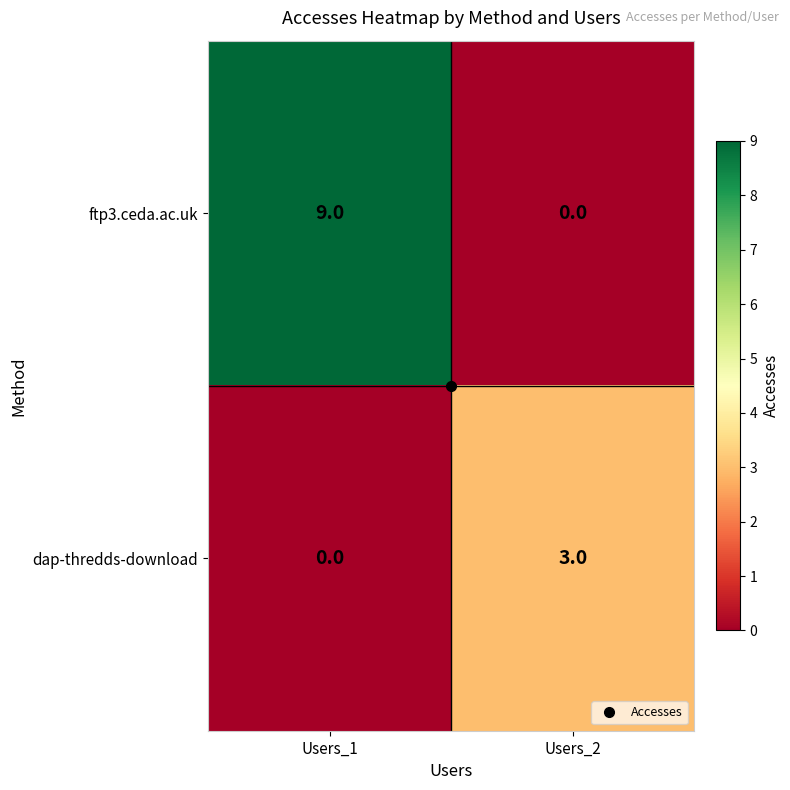

What is the sum of the dap-thredds-download values at Users_2 and Users_1?

3